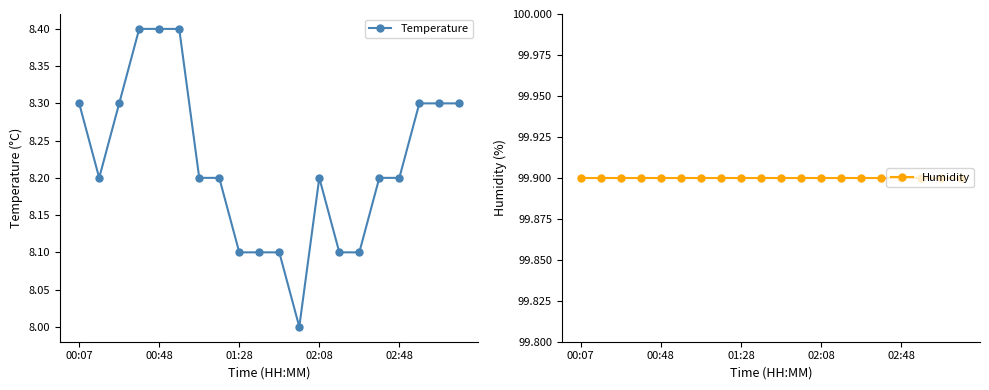

At 6, list the series in order from largest to smallest.

Humidity, Temperature